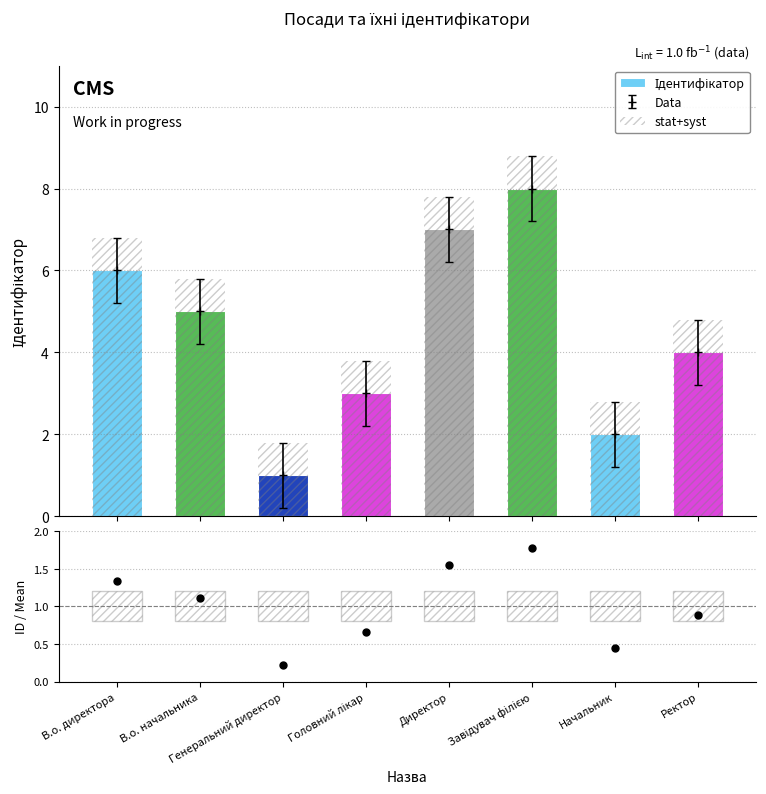

Which series has the largest Y range (max minus min)?

Ідентифікатор